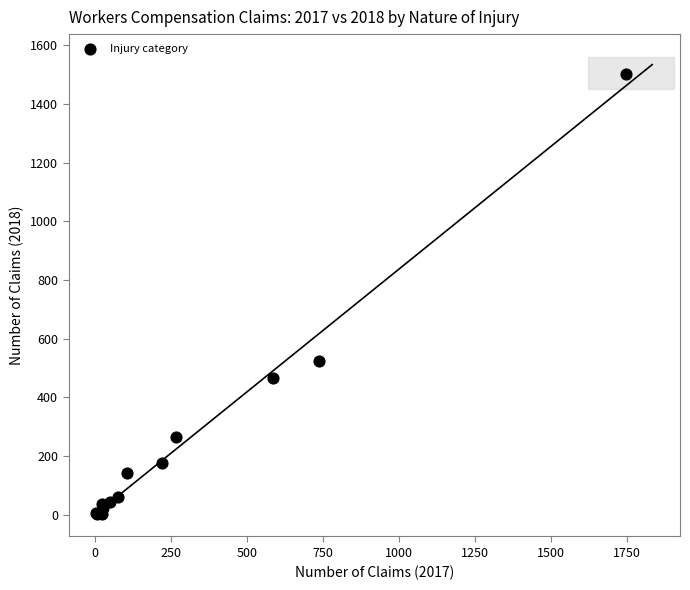

What Y value in the scatter plot is closest to 752?

523